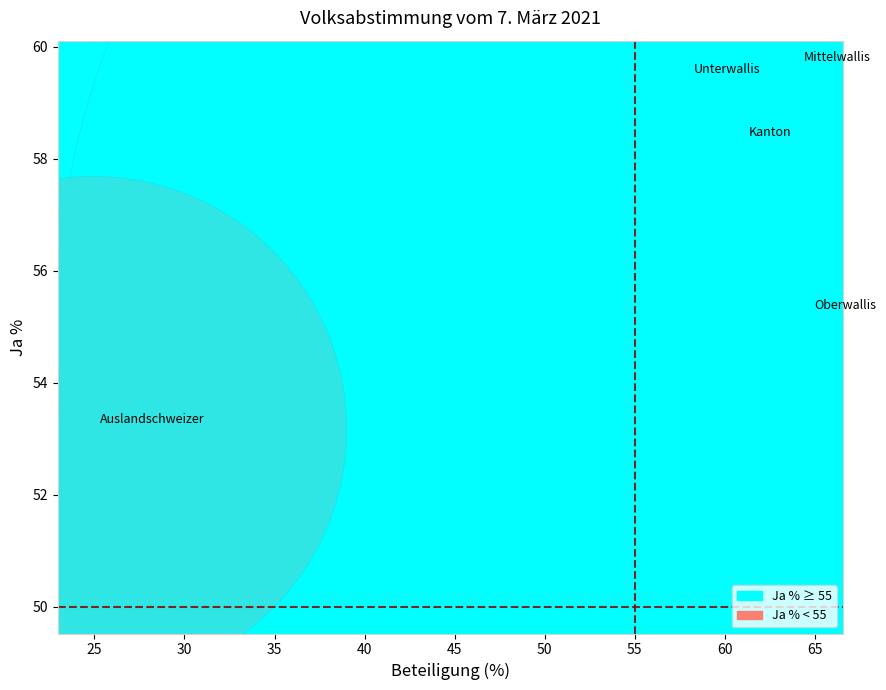

What is the average Y value?

57.1